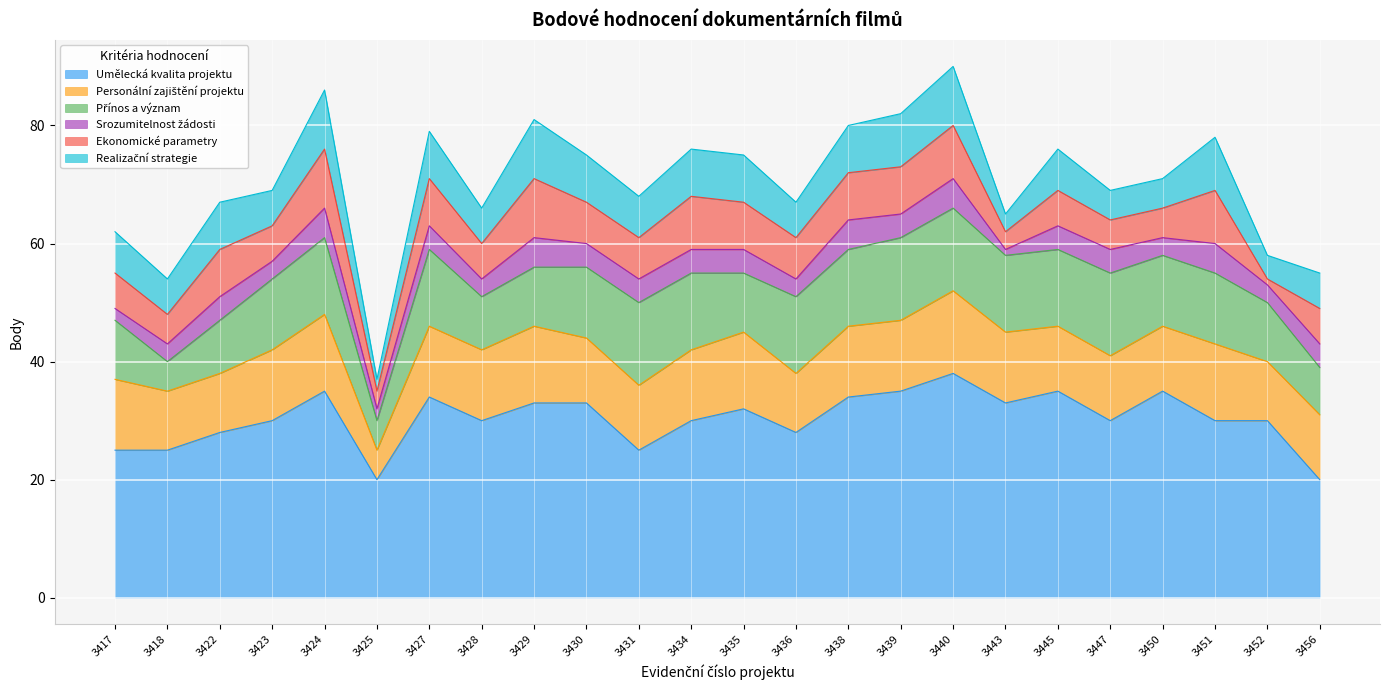

At which category does Ekonomické parametry reach its first local valley?

3418